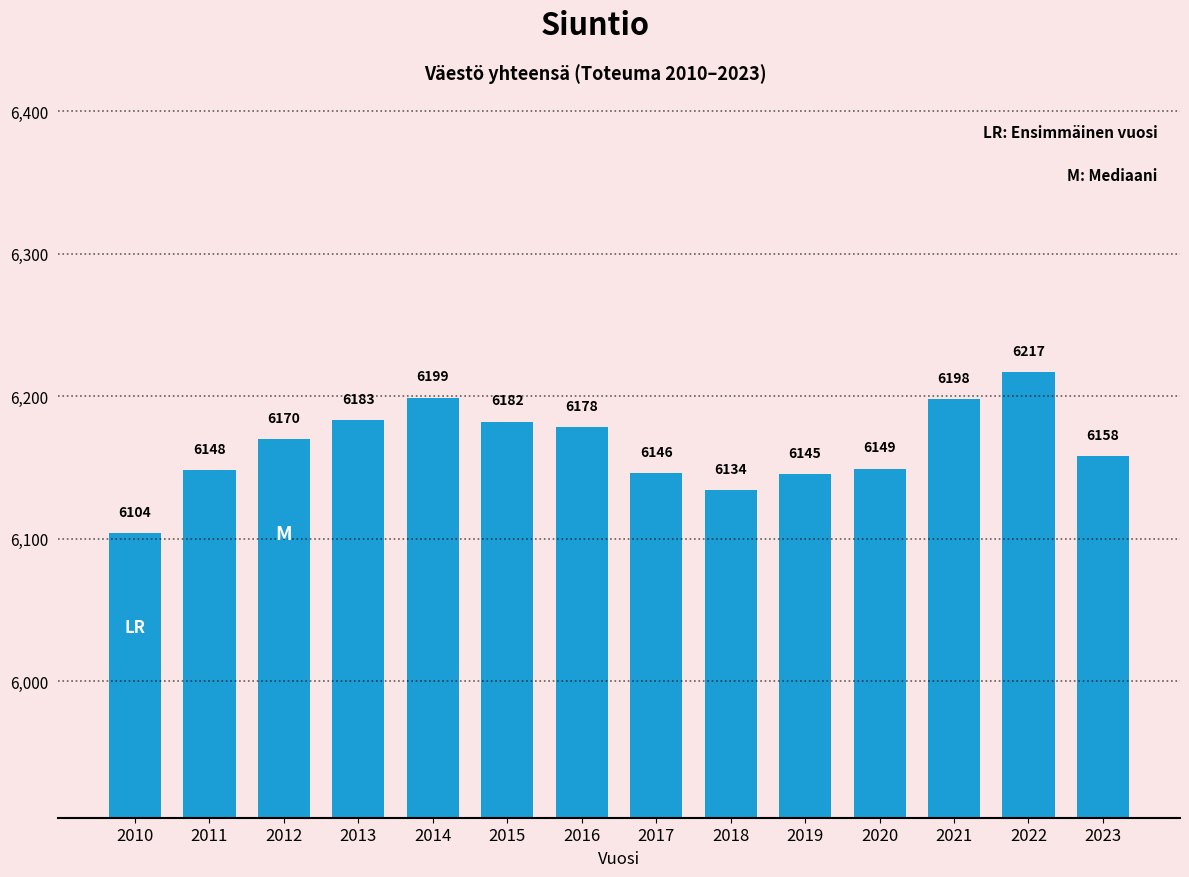

Reading left to right, what are all the values shown in this chart?

6104	6148	6170	6183	6199	6182	6178	6146	6134	6145	6149	6198	6217	6158